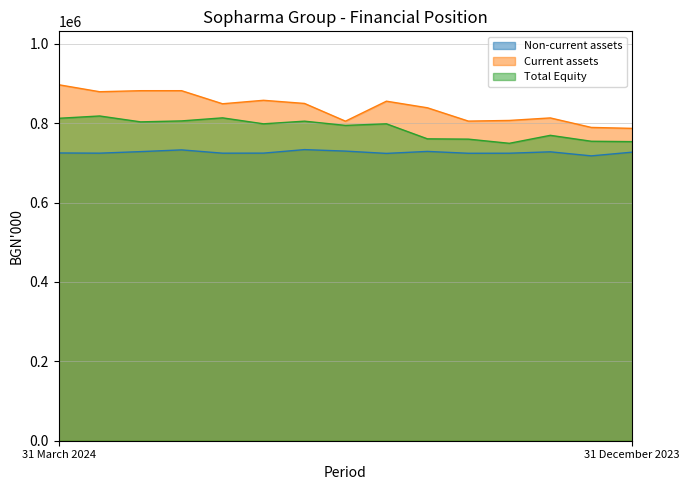

What is the value of the Current assets point at the 1st from the left?

897006